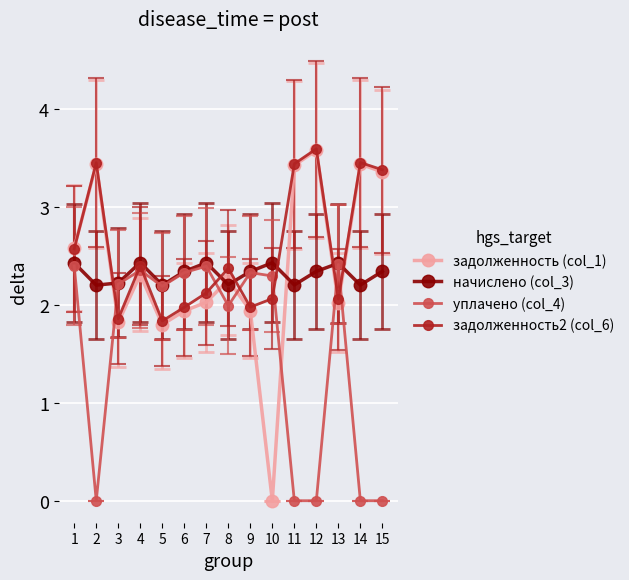

Is the value of начислено (col_3) at 1 greater than the value of задолженность2 (col_6) at 2?

No